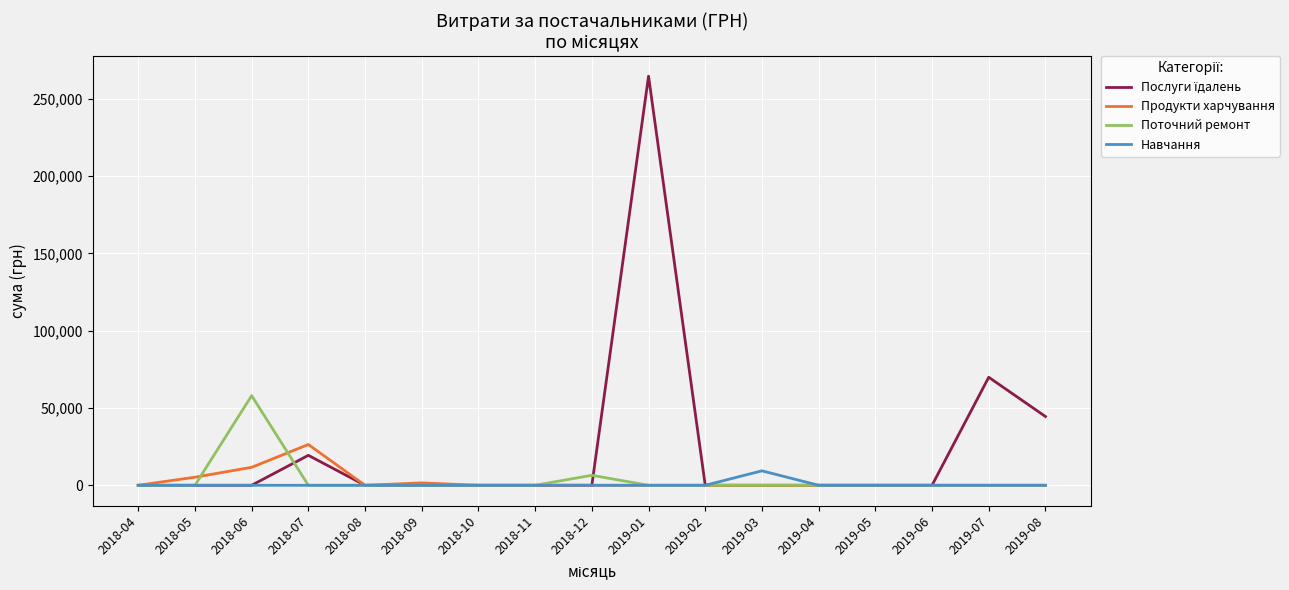

Is it true that Навчання equals 0.0 at 2018-07?

True